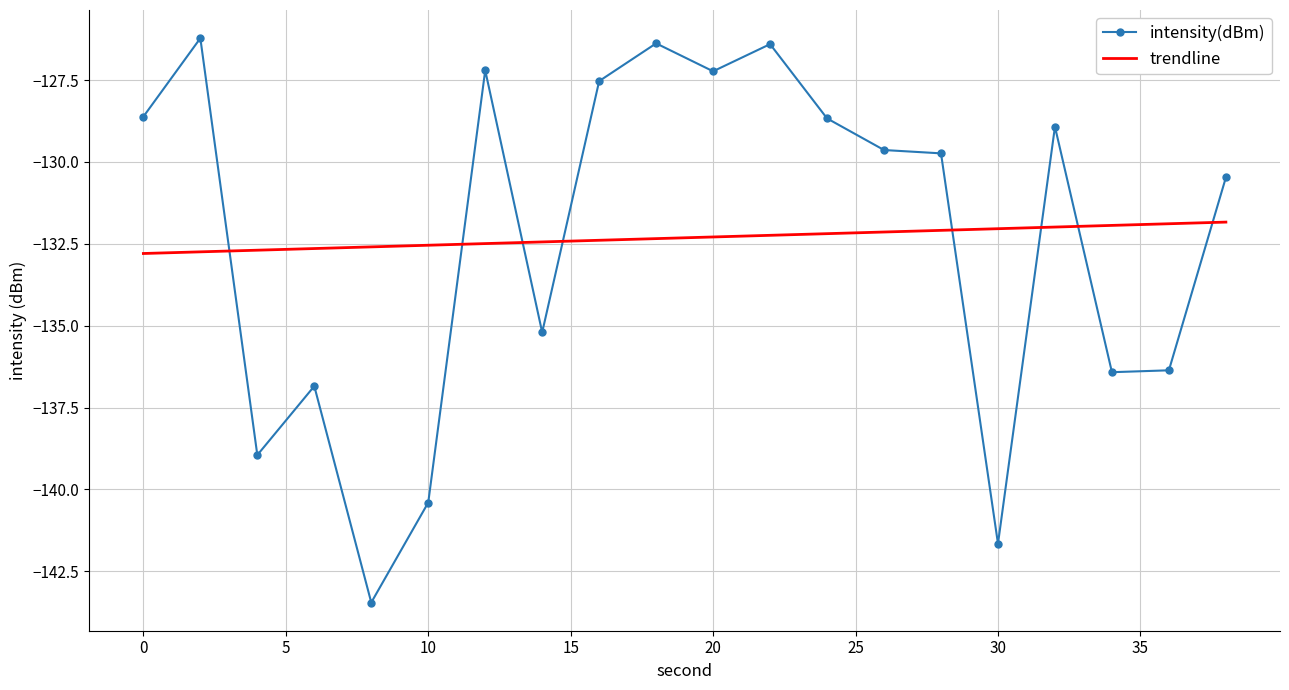

True or false: intensity(dBm) and trendline cross at least once.

True